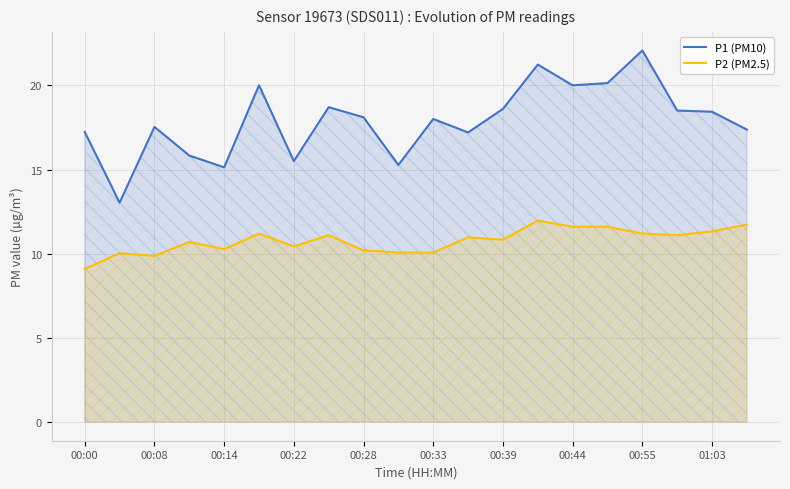

Which series has the widest spread of values?

P1 (PM10)